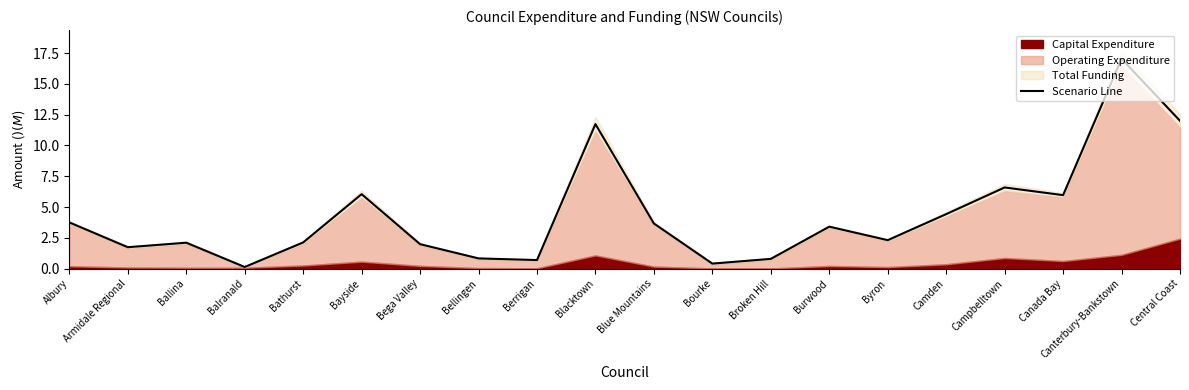

What is the maximum value shown in the chart?

17.0